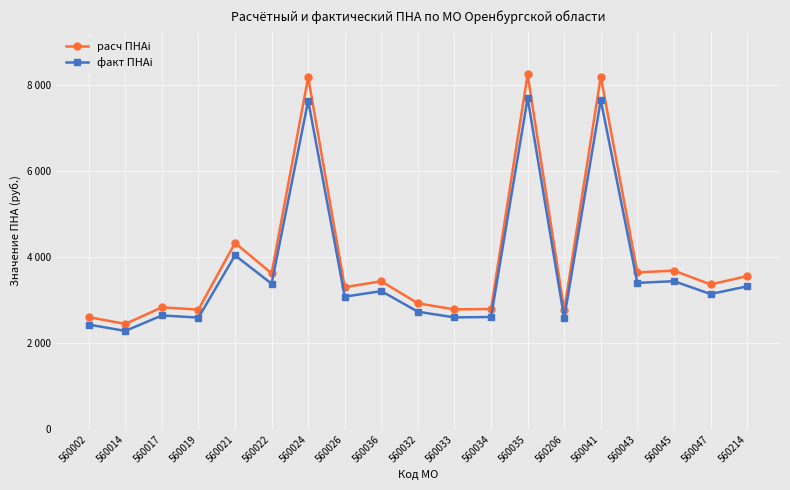

Which series changed the most between 560014 and 560033?

расч ПНАi